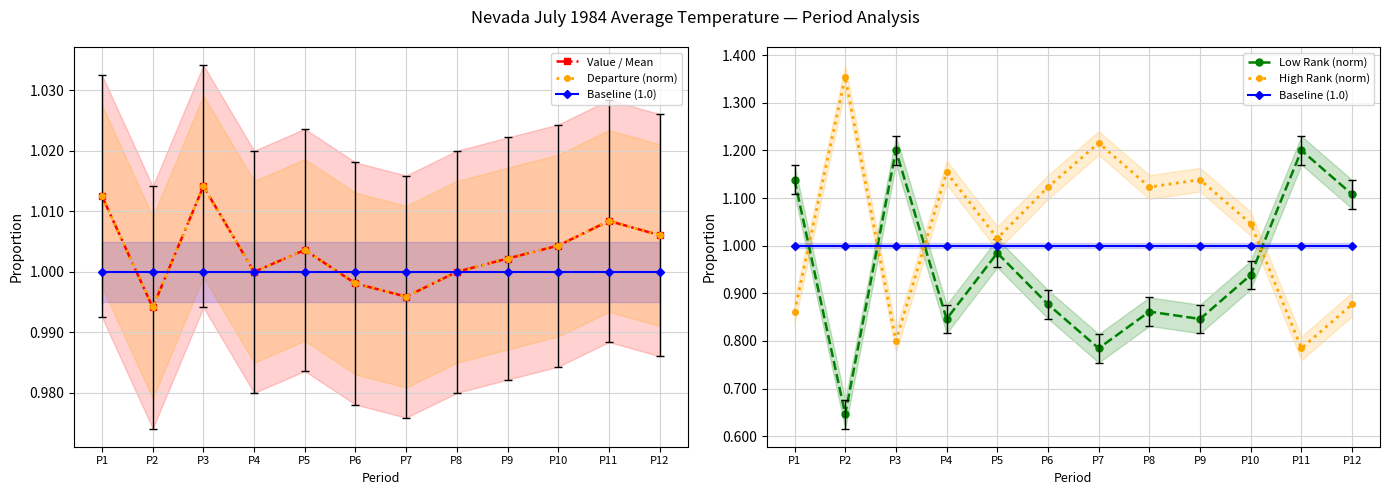

Is it true that Low Rank (norm) equals 1.2 at P3?

True